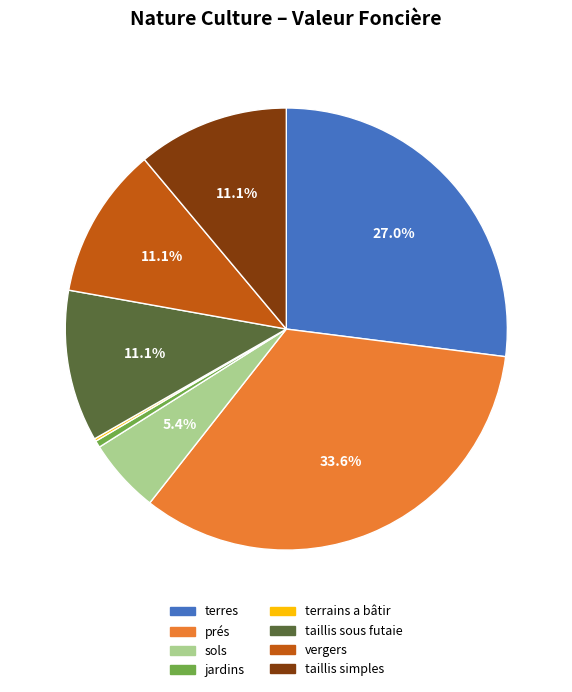

How much of the chart is everything except taillis sous futaie?

88.9%